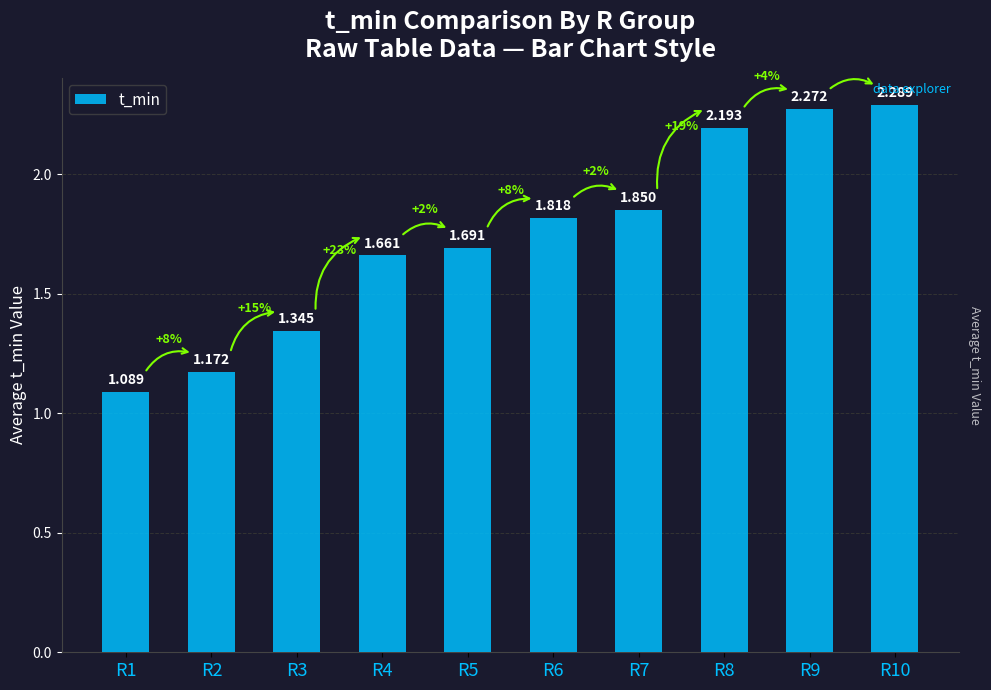

Is it true that the value at R6 is 0.9?

False